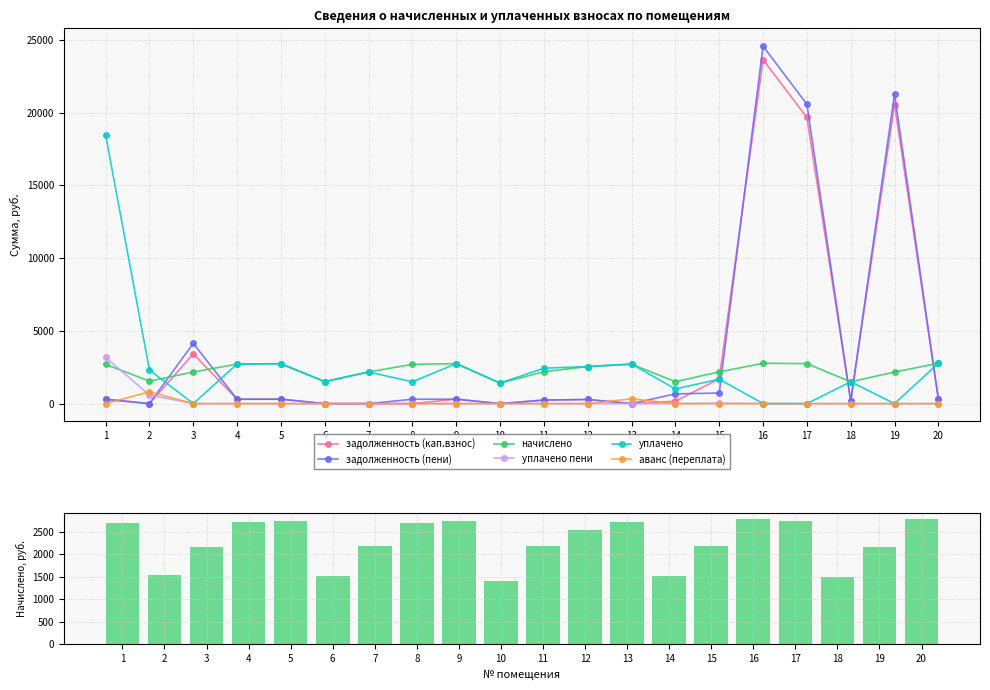

Is it true that аванс (переплата) equals 323.4 at 10?

False